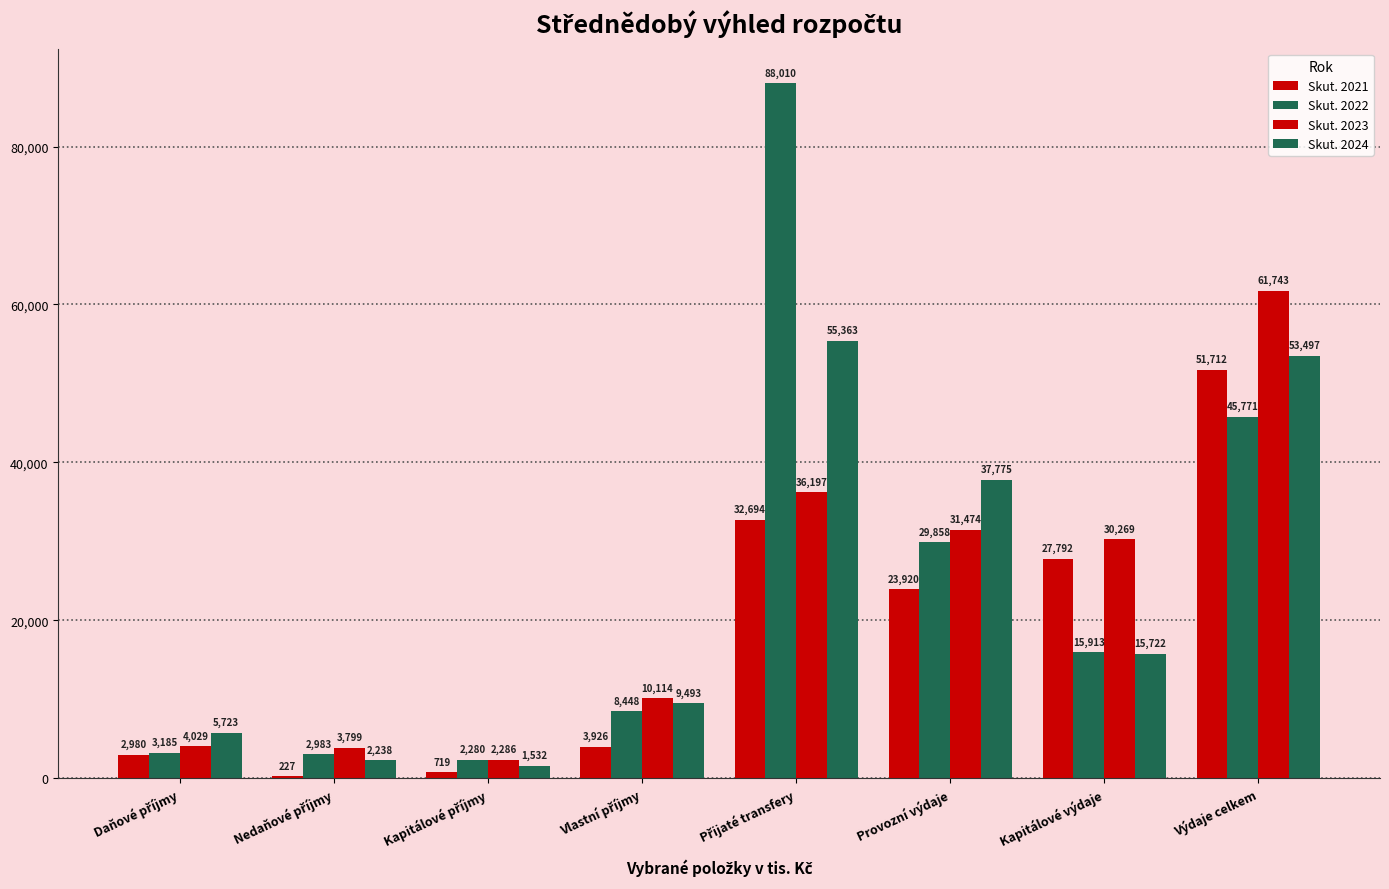

What is the total value across all series at Vlastní příjmy?

31981